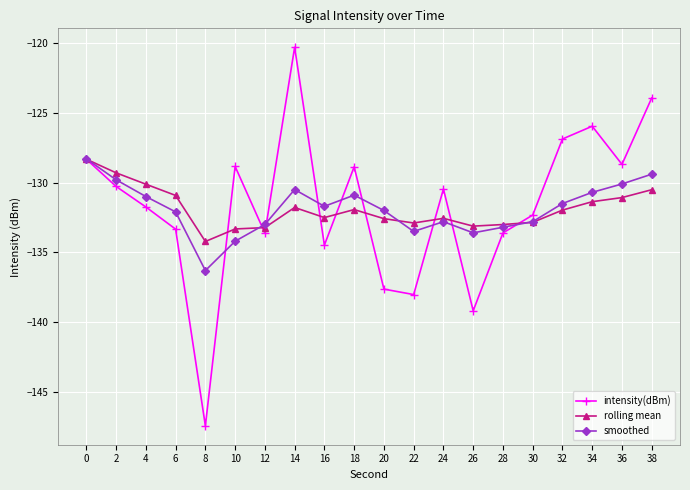

What is the value of the smoothed point at the 8th from the left?

-130.5